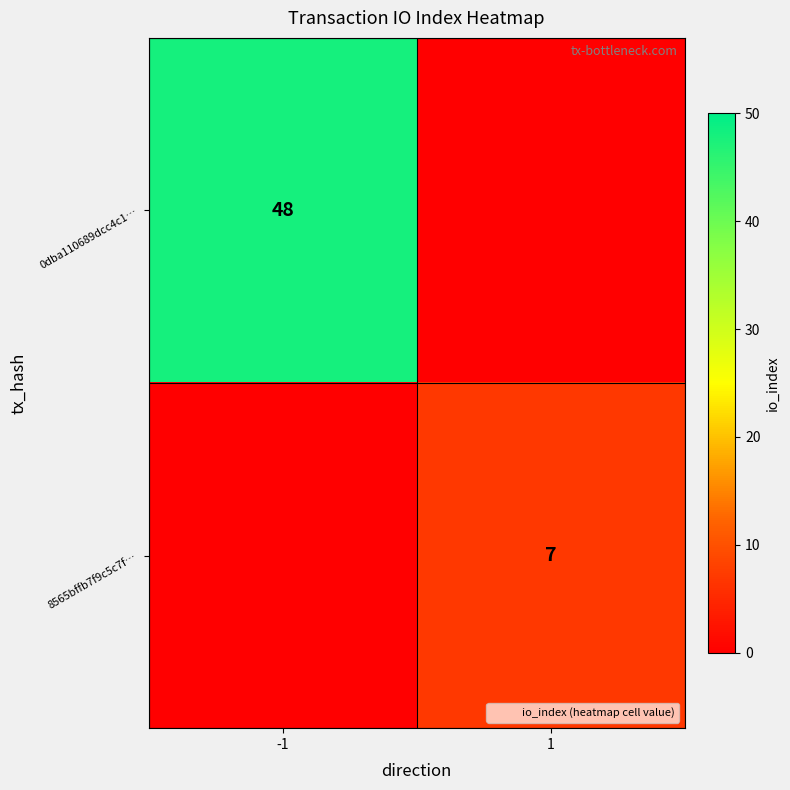

Is it true that 0dba110689dcc4c1… equals -24 at 1?

False